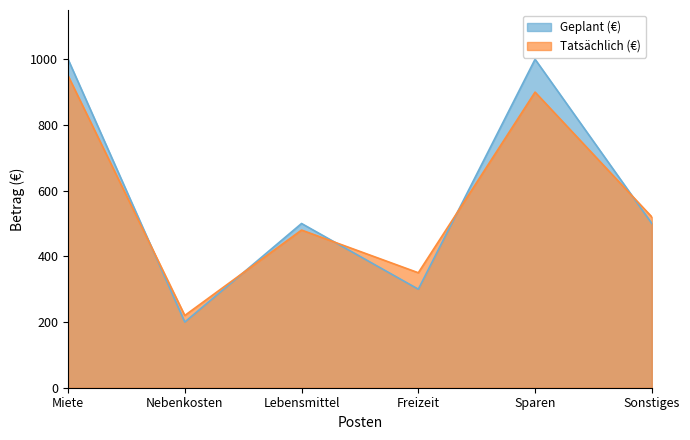

How many lines are shown in the chart?

2